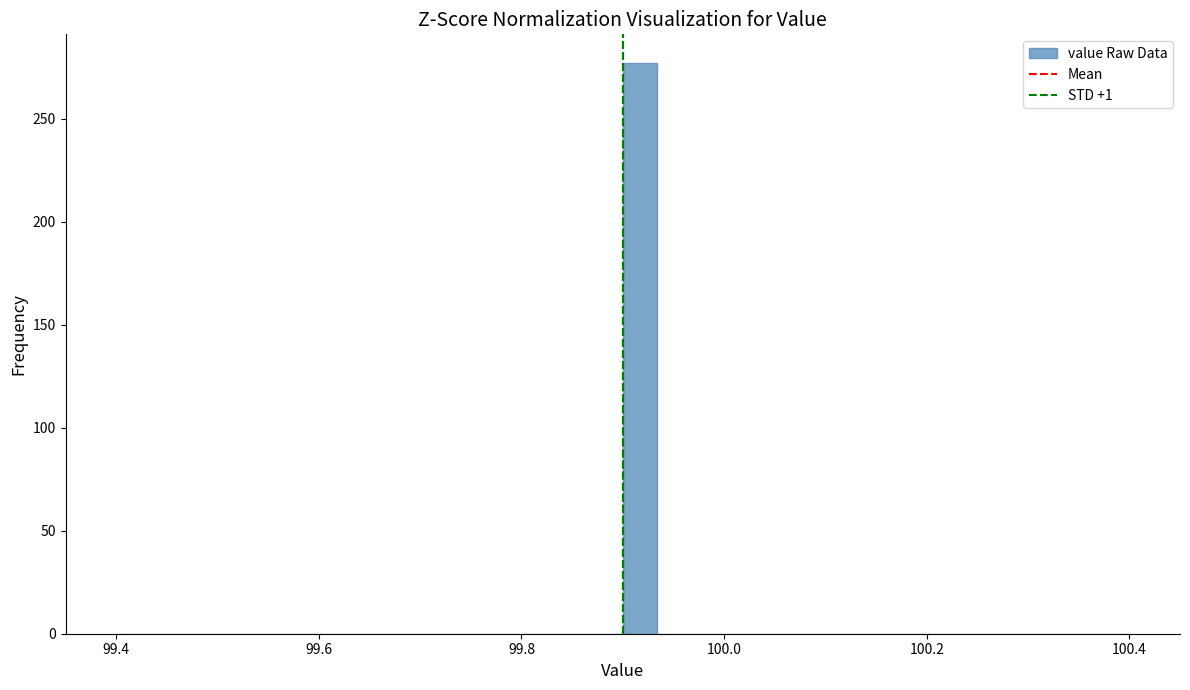

Read against the x-axis, roughly where is the centre of the tallest bar?

99.92